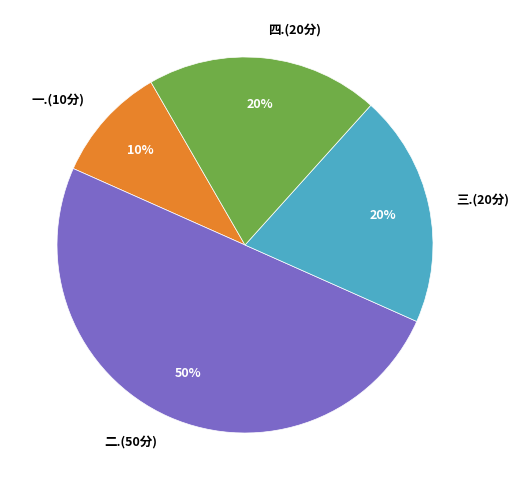

Which slice is the largest?

二.(50分)